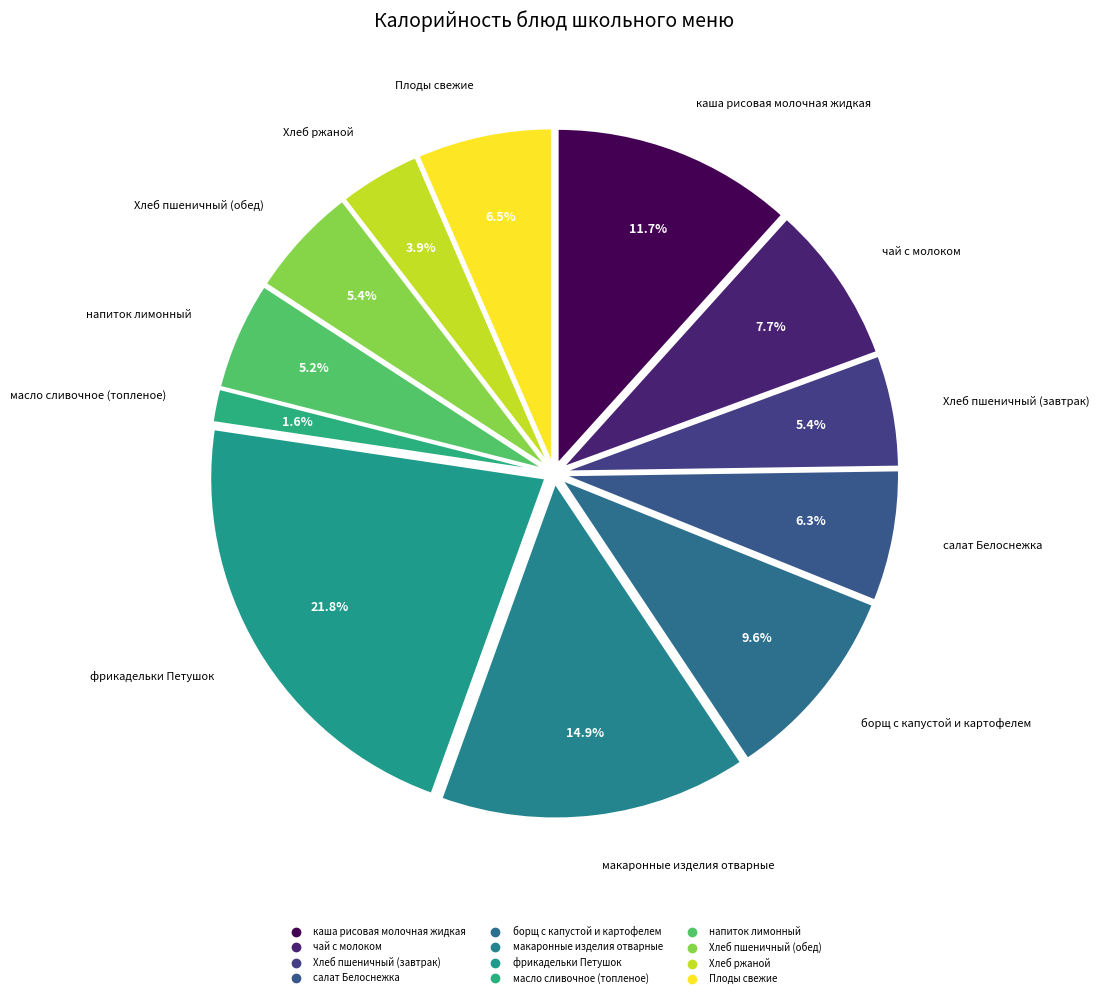

Is it true that Хлеб пшеничный (завтрак) is 1% of the pie?

False